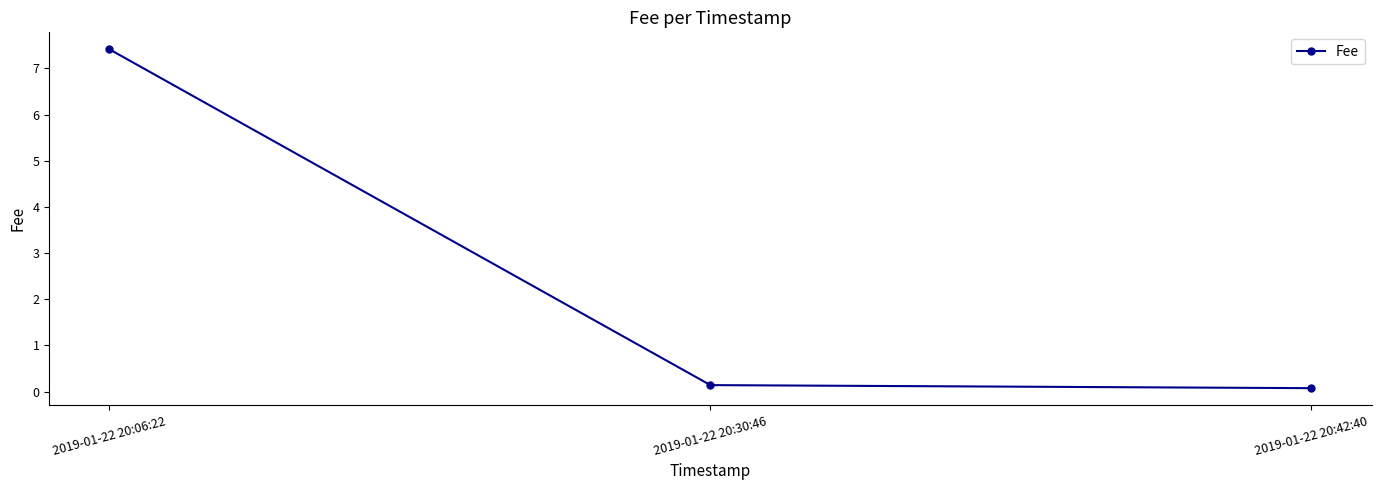

Rank the categories by value from lowest to highest.

2019-01-22 20:42:40, 2019-01-22 20:30:46, 2019-01-22 20:06:22